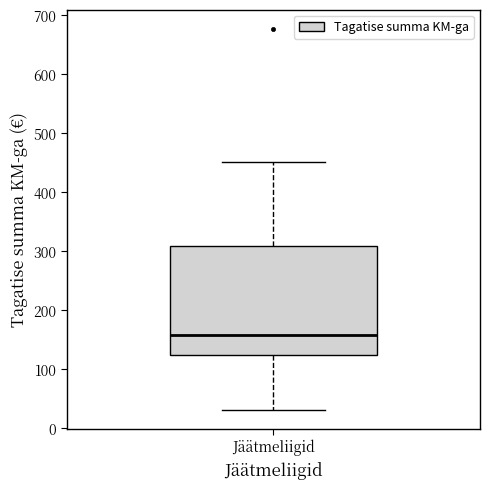

Read this box plot against the y-axis: the position of the median line, the range covered by the box, and the ends of both whiskers. The values are not printed on the chart, so give them approximately, as read against the axis.

median 160, box 120 to 310, whiskers 30 to 450